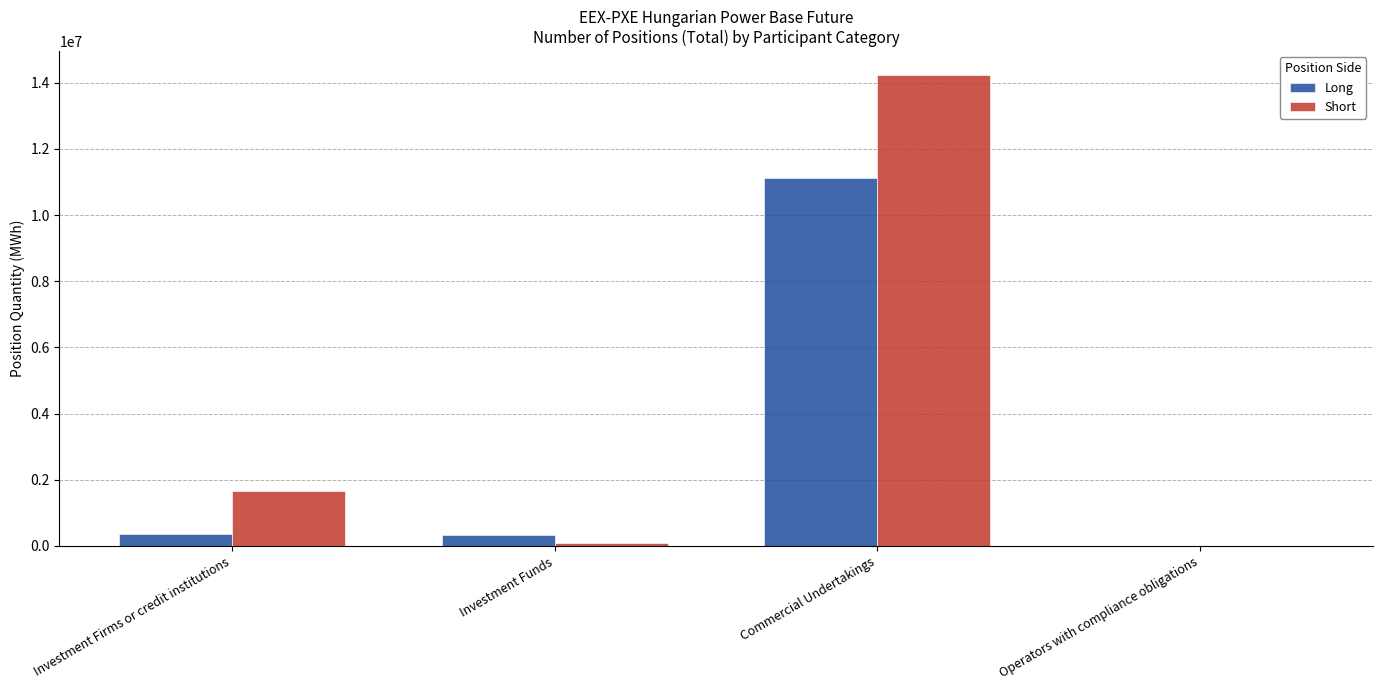

True or false: Long has a value of 348463 at Investment Firms or credit institutions.

True